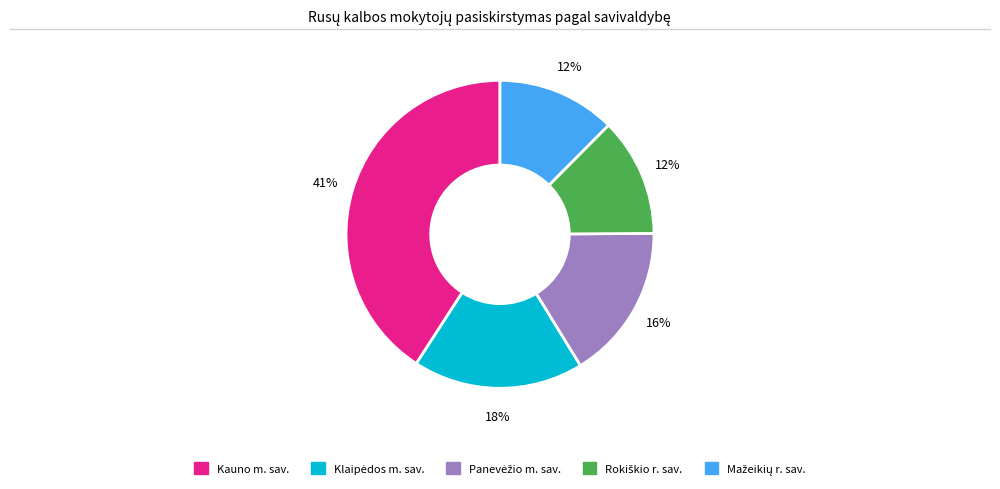

Is there any slice that represents more than half of the pie?

No